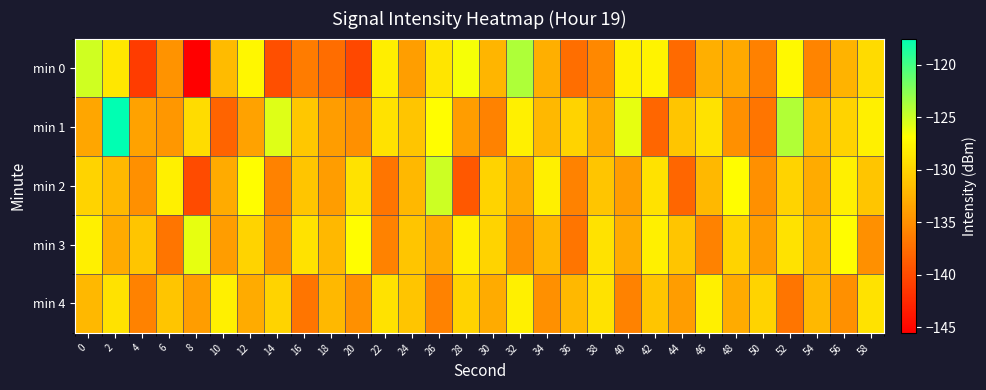

Reading right to left, list all the values displayed in this chart.

min 0: 58=-129.5	56=-132.4	54=-135.9	52=-127.4	50=-136.1	48=-133.1	46=-132.7	44=-137.7	42=-127.8	40=-127.8	38=-135.5	36=-137.4	34=-132.6	32=-124.0	30=-132.3	28=-126.6	26=-128.7	24=-133.9	22=-128.0	20=-140.2	18=-137.5	16=-136.4	14=-139.6	12=-127.4	10=-131.8	8=-145.5	6=-134.7	4=-141.1	2=-128.6	0=-125.1
min 1: 58=-128.0	56=-130.0	54=-132.0	52=-124.0	50=-137.0	48=-135.0	46=-129.0	44=-131.0	42=-138.0	40=-126.0	38=-133.0	36=-130.0	34=-132.0	32=-128.0	30=-136.0	28=-134.0	26=-127.0	24=-131.0	22=-129.0	20=-135.0	18=-134.0	16=-130.9	14=-125.7	12=-133.7	10=-138.2	8=-129.4	6=-134.4	4=-133.7	2=-117.5	0=-133.3
min 2: 58=-131.0	56=-128.0	54=-133.0	52=-130.0	50=-135.0	48=-127.0	46=-132.0	44=-138.0	42=-129.0	40=-134.0	38=-131.0	36=-136.0	34=-128.0	32=-133.0	30=-130.0	28=-139.0	26=-125.0	24=-132.0	22=-137.0	20=-129.0	18=-134.0	16=-131.0	14=-136.0	12=-127.0	10=-133.0	8=-140.0	6=-128.0	4=-135.0	2=-132.0	0=-130.0
min 3: 58=-135.0	56=-127.0	54=-132.0	52=-129.0	50=-134.0	48=-130.0	46=-136.0	44=-131.0	42=-128.0	40=-133.0	38=-129.0	36=-137.0	34=-132.0	32=-135.0	30=-130.0	28=-128.0	26=-133.0	24=-131.0	22=-136.0	20=-127.0	18=-132.0	16=-129.0	14=-135.0	12=-130.0	10=-134.0	8=-126.0	6=-137.0	4=-131.0	2=-133.0	0=-128.0
min 4: 58=-129.0	56=-135.0	54=-132.0	52=-137.0	50=-130.0	48=-133.0	46=-128.0	44=-134.0	42=-131.0	40=-136.0	38=-129.0	36=-132.0	34=-135.0	32=-128.0	30=-133.0	28=-130.0	26=-136.0	24=-131.0	22=-129.0	20=-135.0	18=-132.0	16=-137.0	14=-130.0	12=-133.0	10=-128.0	8=-134.0	6=-131.0	4=-136.0	2=-129.0	0=-132.0